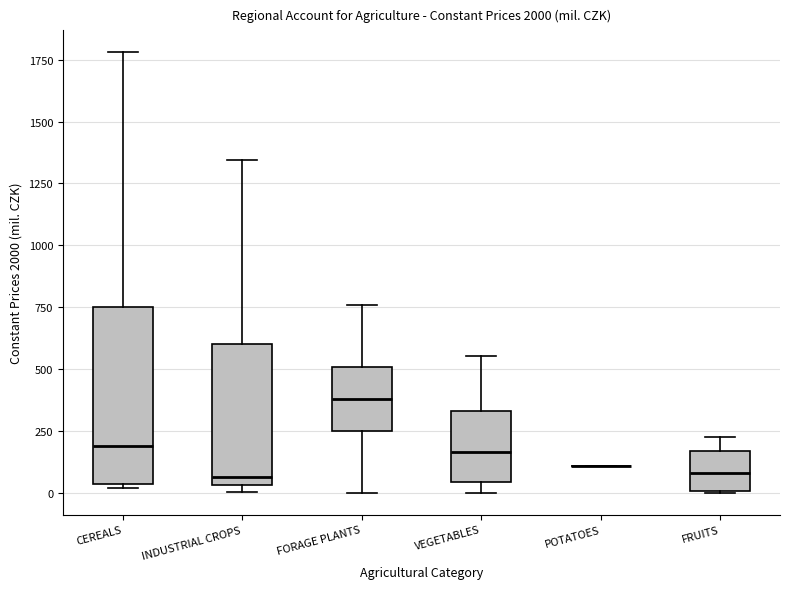

Where is the lower edge of the box for FORAGE PLANTS on the y-axis? The values are not printed on the chart, so give them approximately, as read against the axis.

250